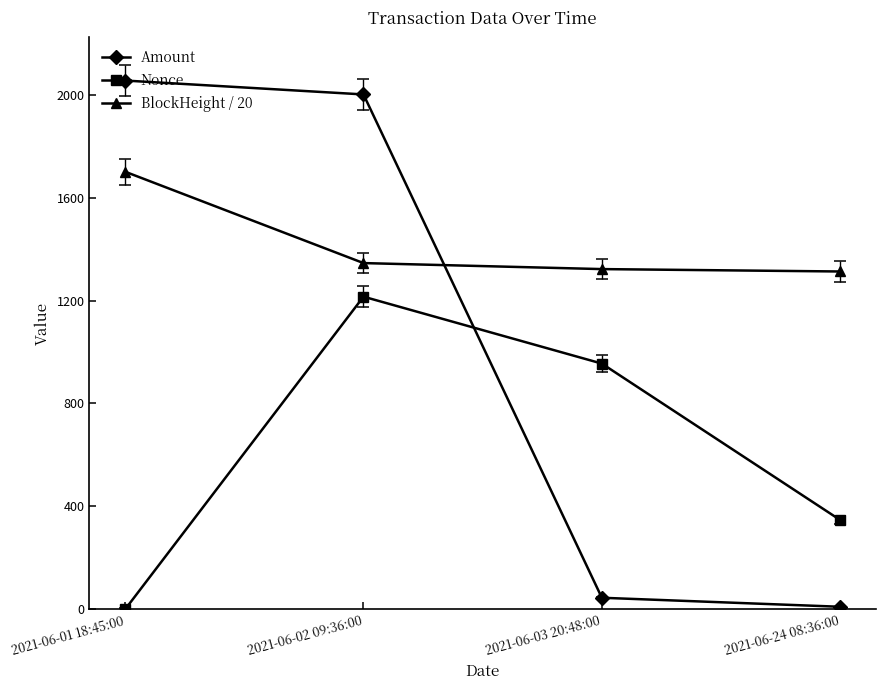

At which category is the sum across all series the highest?

2021-06-02 09:36:00